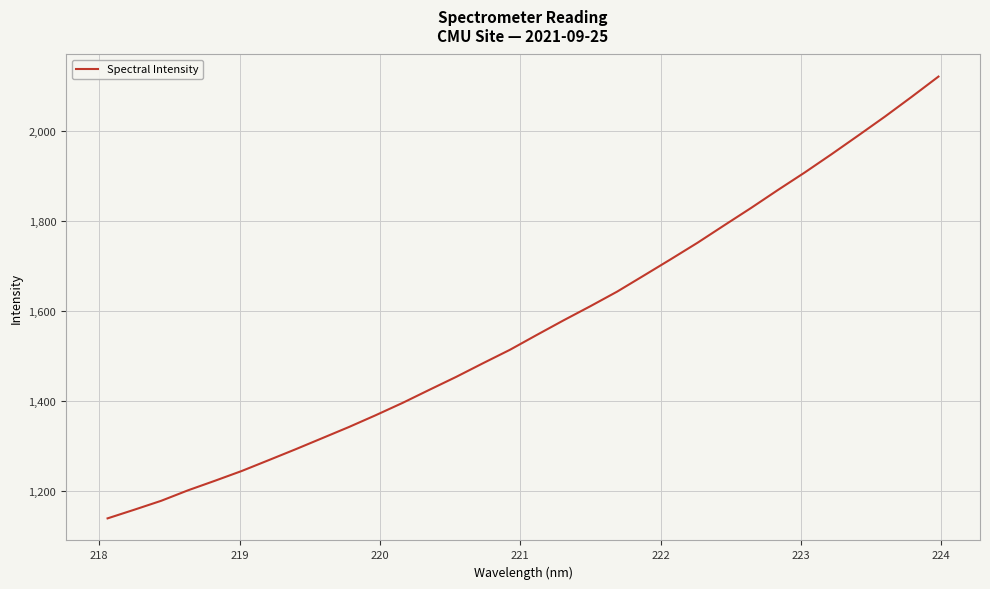

What is the greatest value displayed?

2120.4